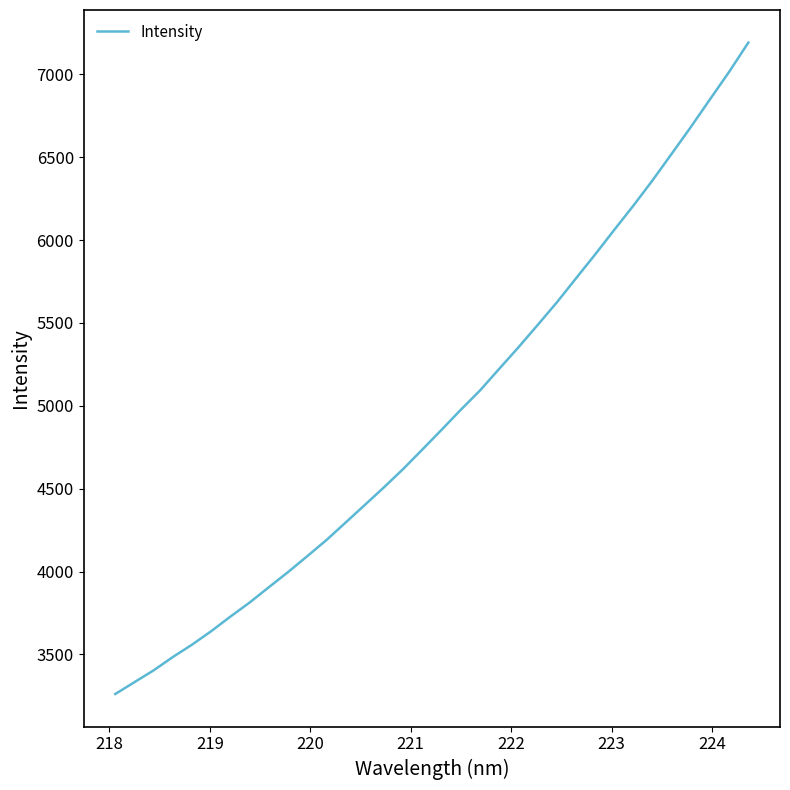

What is the minimum value shown in the chart?

3260.9